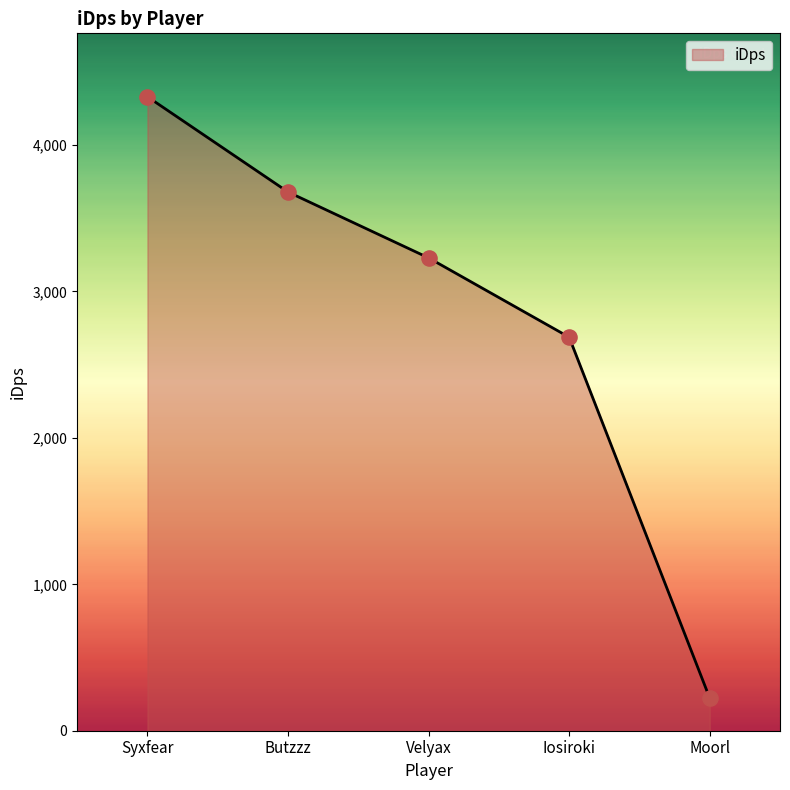

What is the change in value from Velyax to Iosiroki?

-541.7